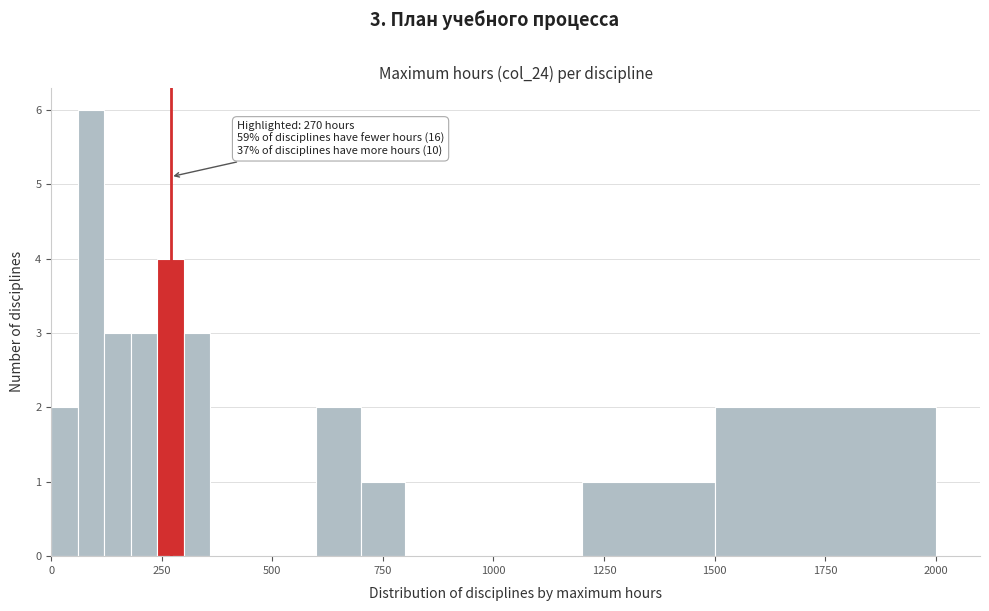

Around what value on the x-axis is the tallest bar? Give the approximate position of its centre, as read against the axis.

100